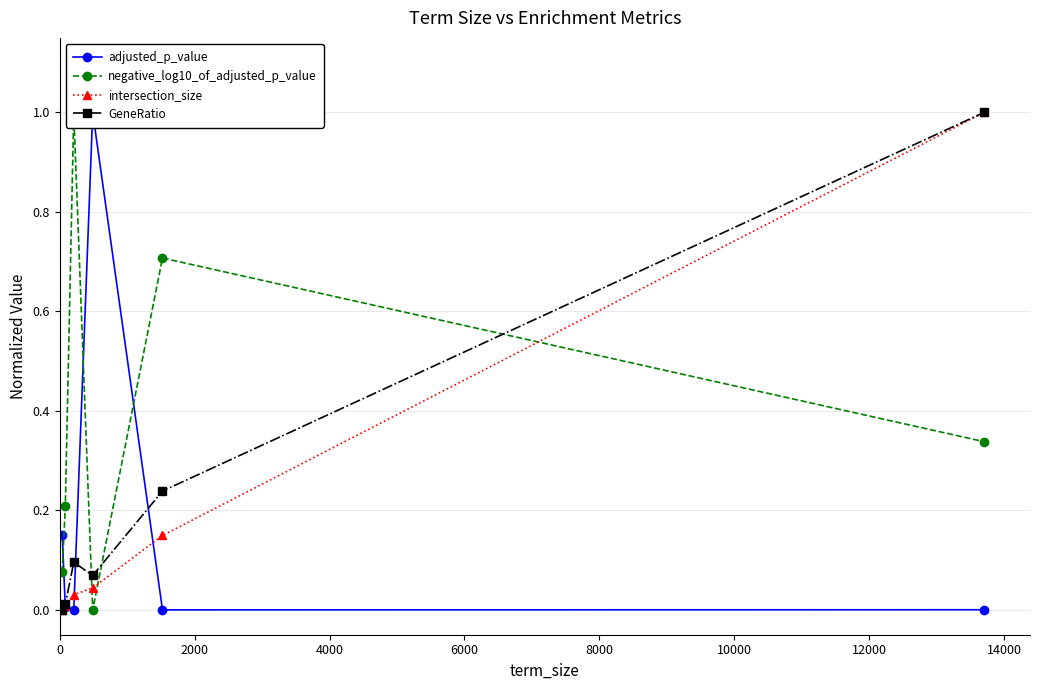

True or false: GeneRatio has more than 2 points higher than both neighbors.

False